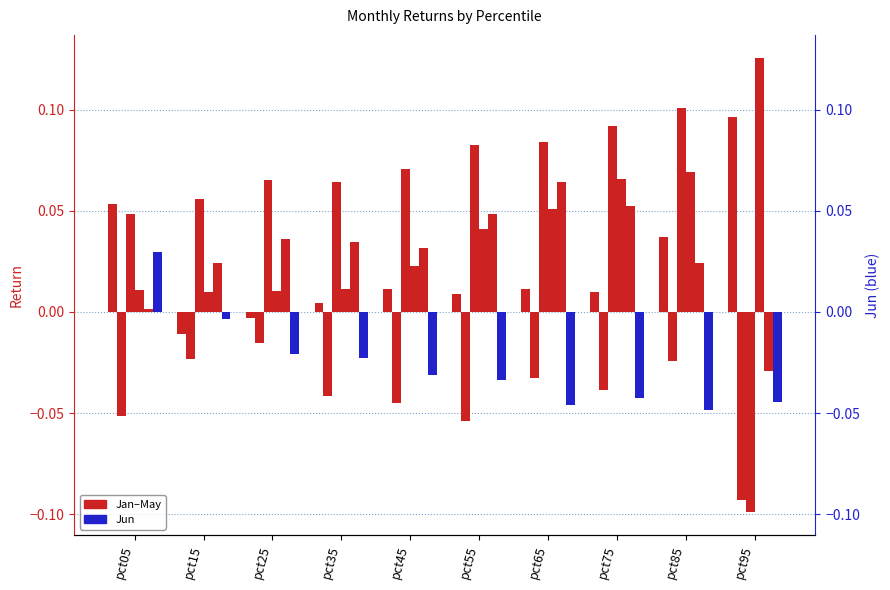

True or false: Jun has a value of -0.0 at pct65.

False